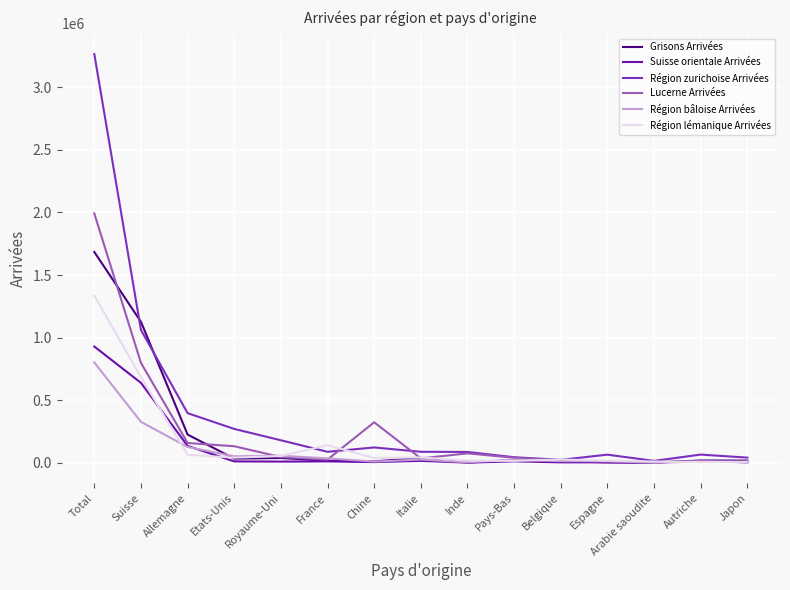

At which category is the sum across all series the highest?

Total